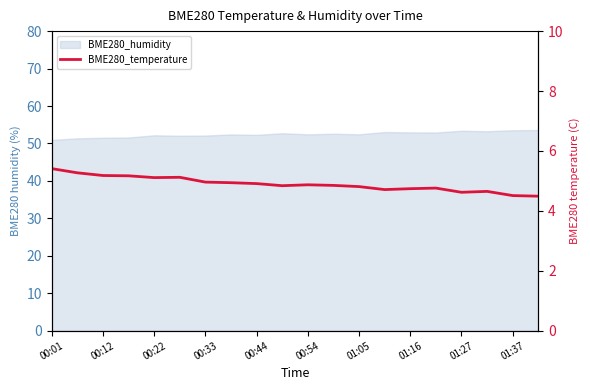

The value at 00:33 is 2.4. True or false?

False